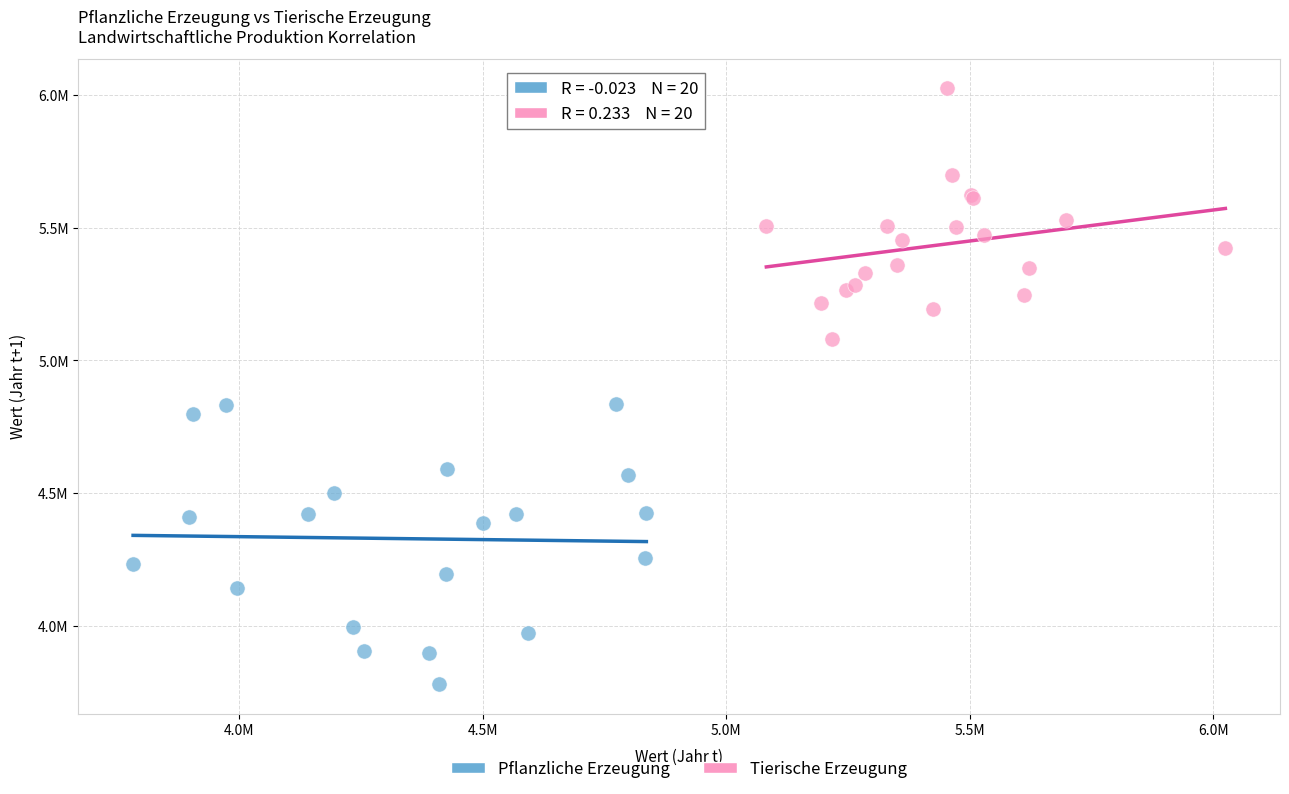

Which series contains the highest Y value?

Tierische Erzeugung